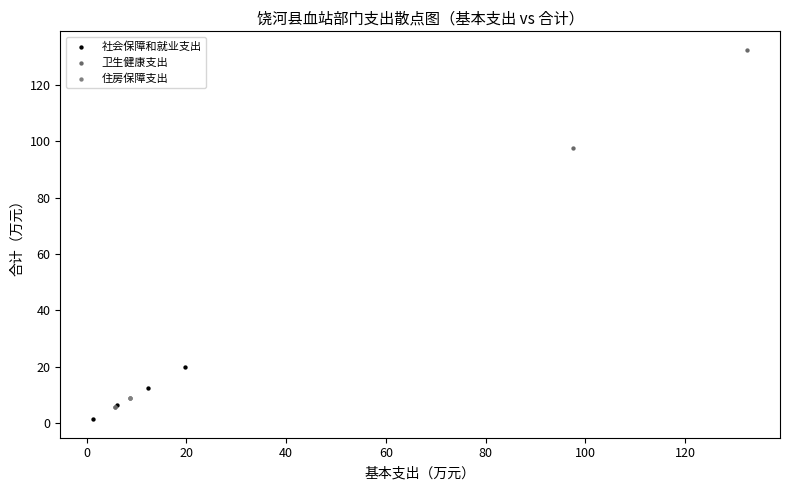

Which series reaches the maximum Y coordinate?

卫生健康支出